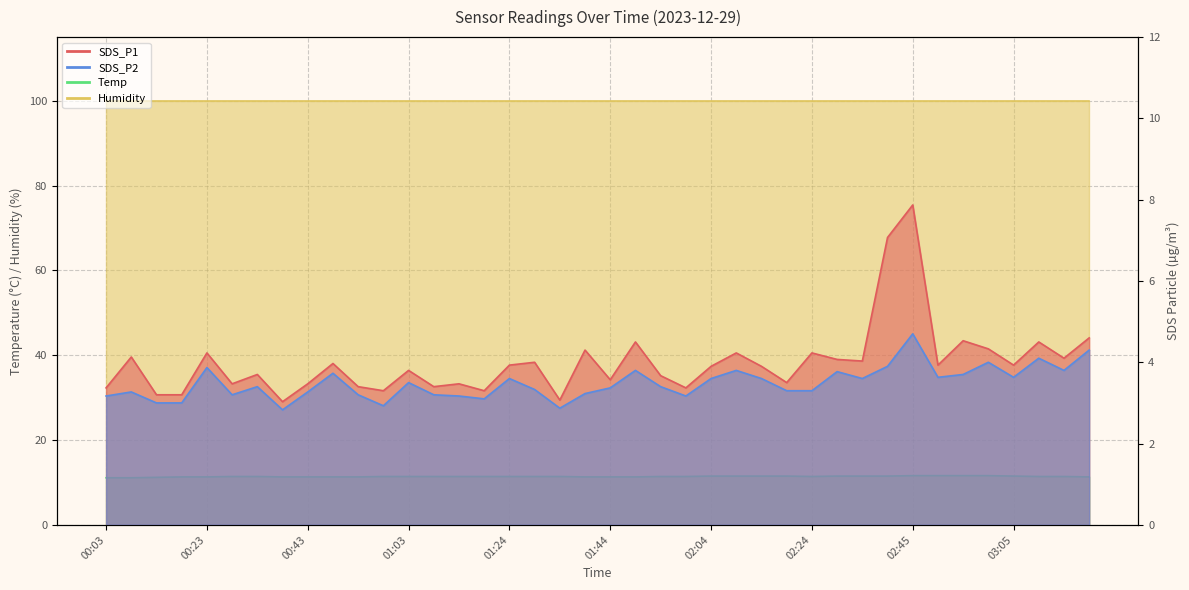

What is the sum of the SDS_P1 values at 00:18 and 02:35?

7.2